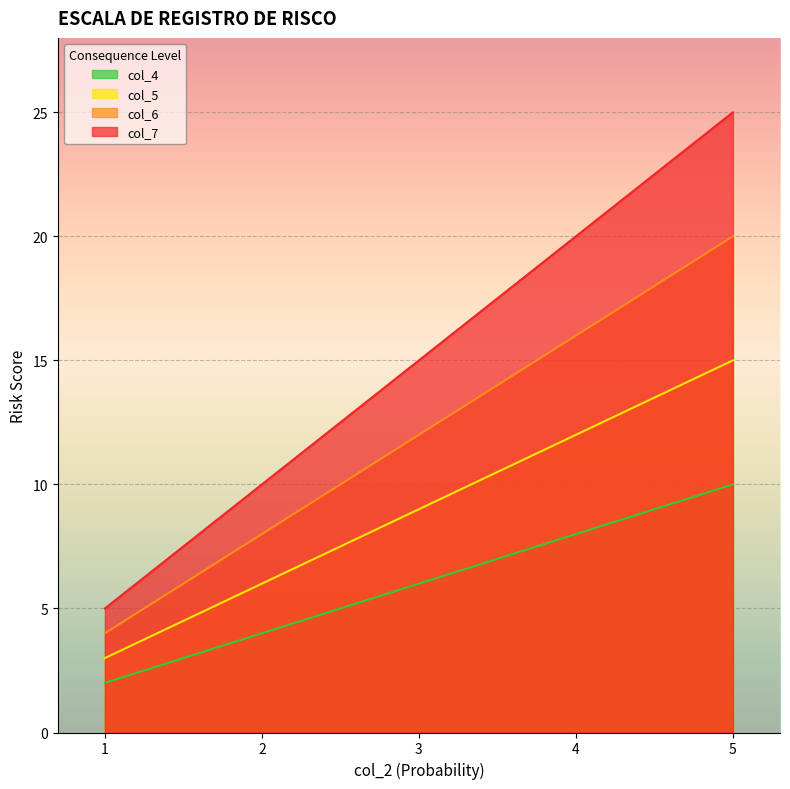

What is the value of the col_7 point at the 3rd from the left?

15